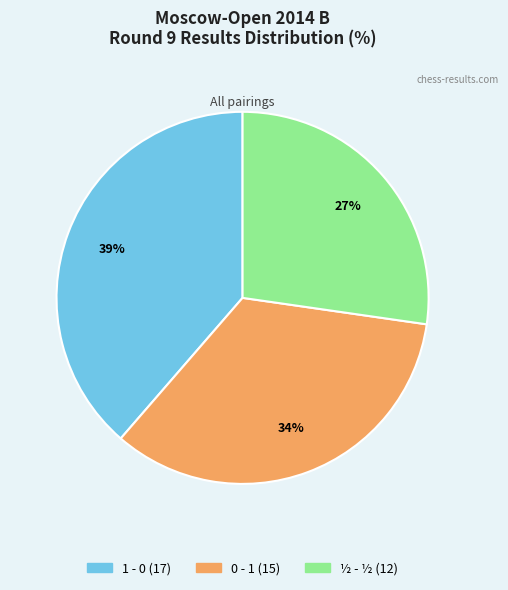

Combined, do ½ - ½ and 1 - 0 account for over 50%?

Yes